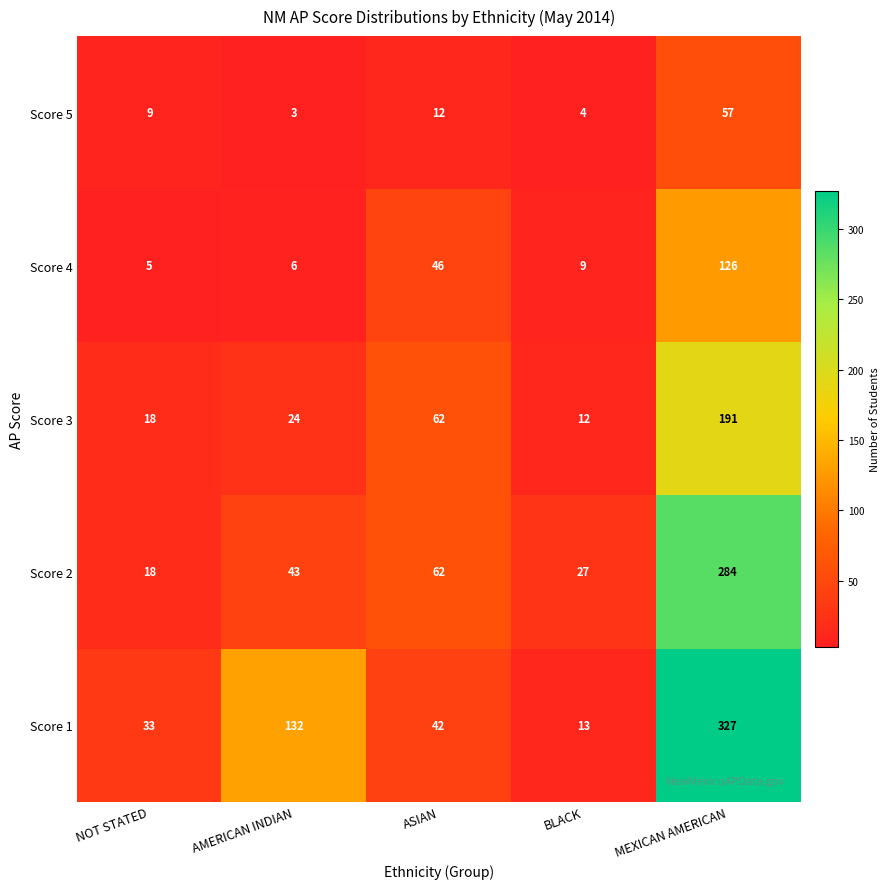

At which category is the sum across all series the highest?

MEXICAN AMERICAN